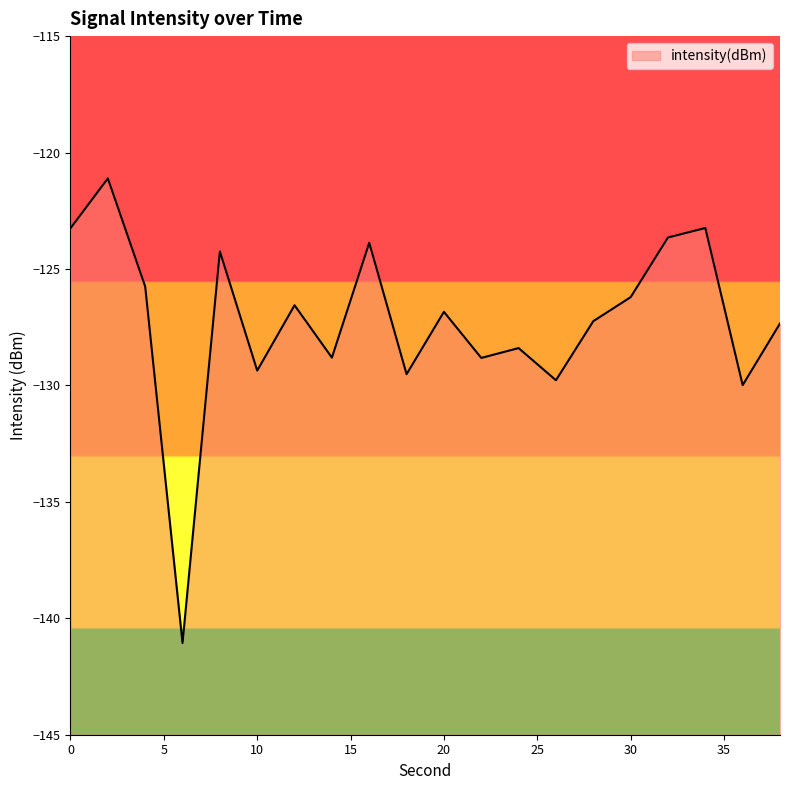

How many data points are above -126?

7